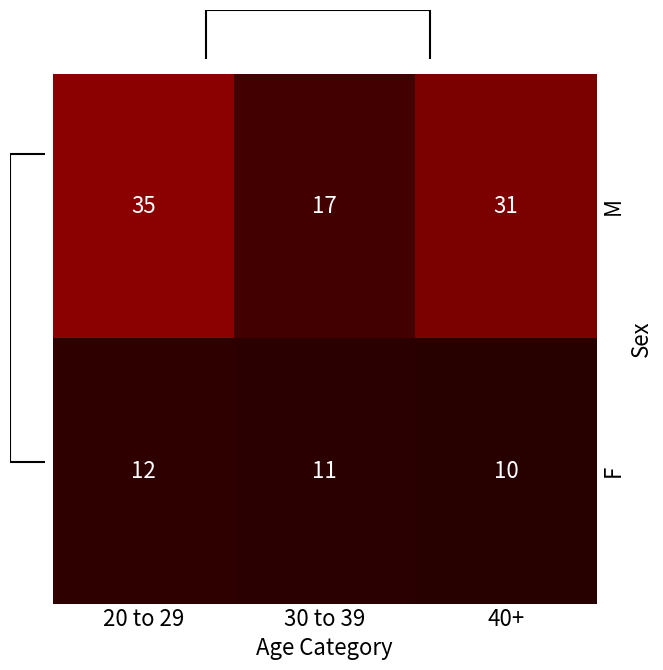

List the labels in order of M value, smallest first.

30 to 39, 40+, 20 to 29